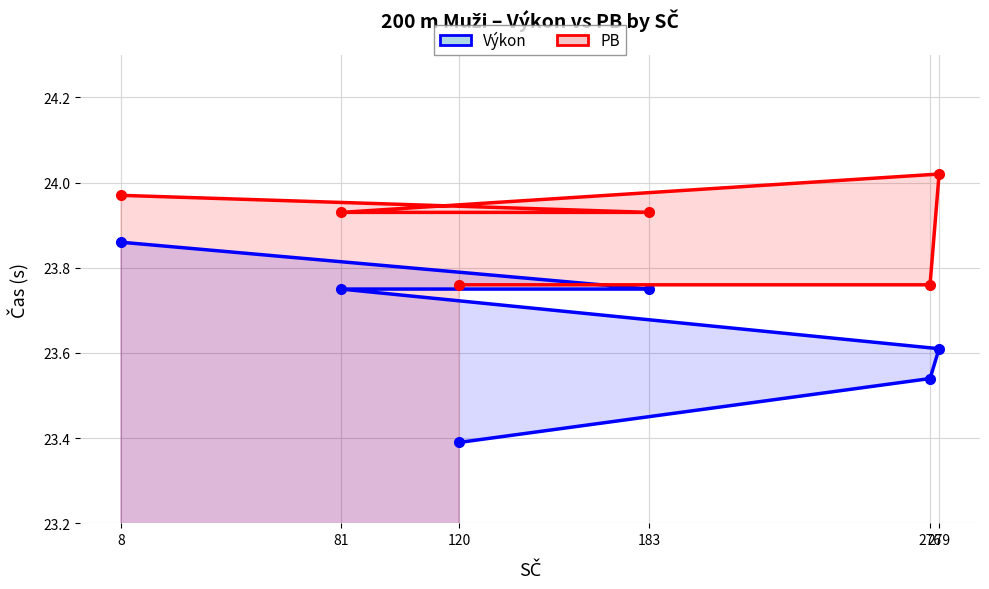

Rank the series by their average value, from highest to lowest.

PB, Výkon